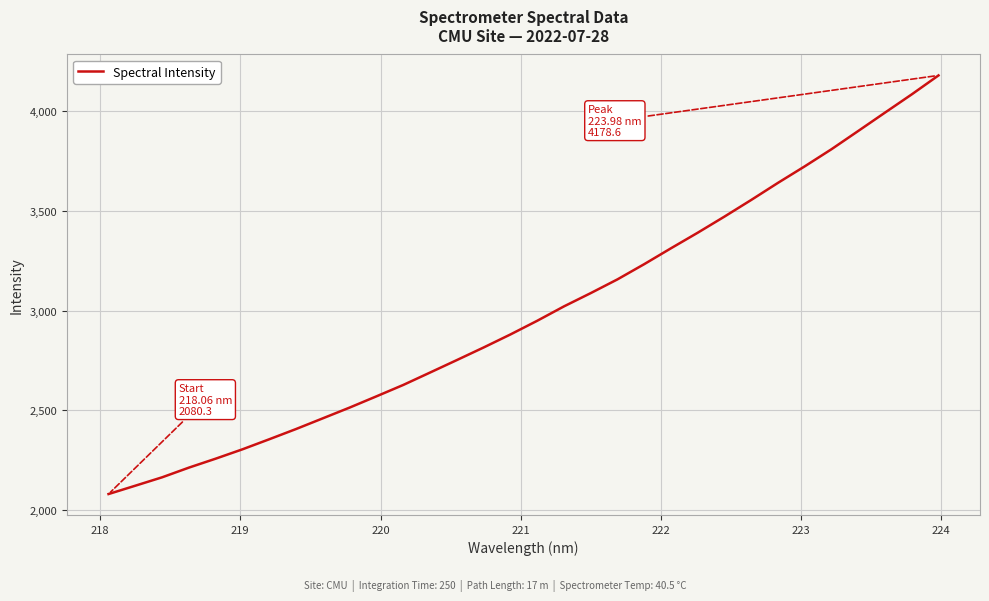

What is the smallest value displayed?

2080.3